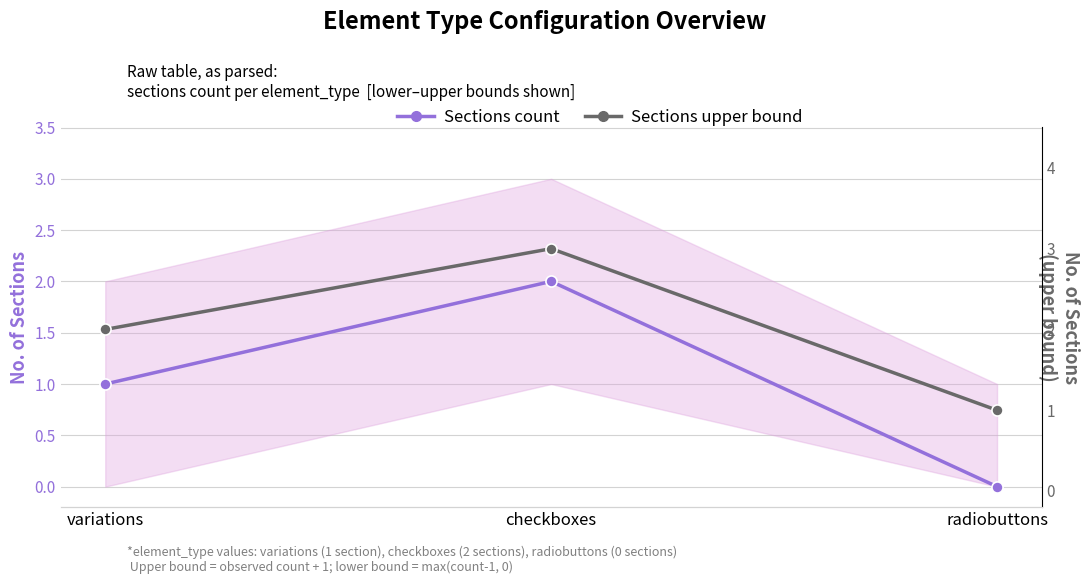

What value does the Sections upper bound series have at variations?

2